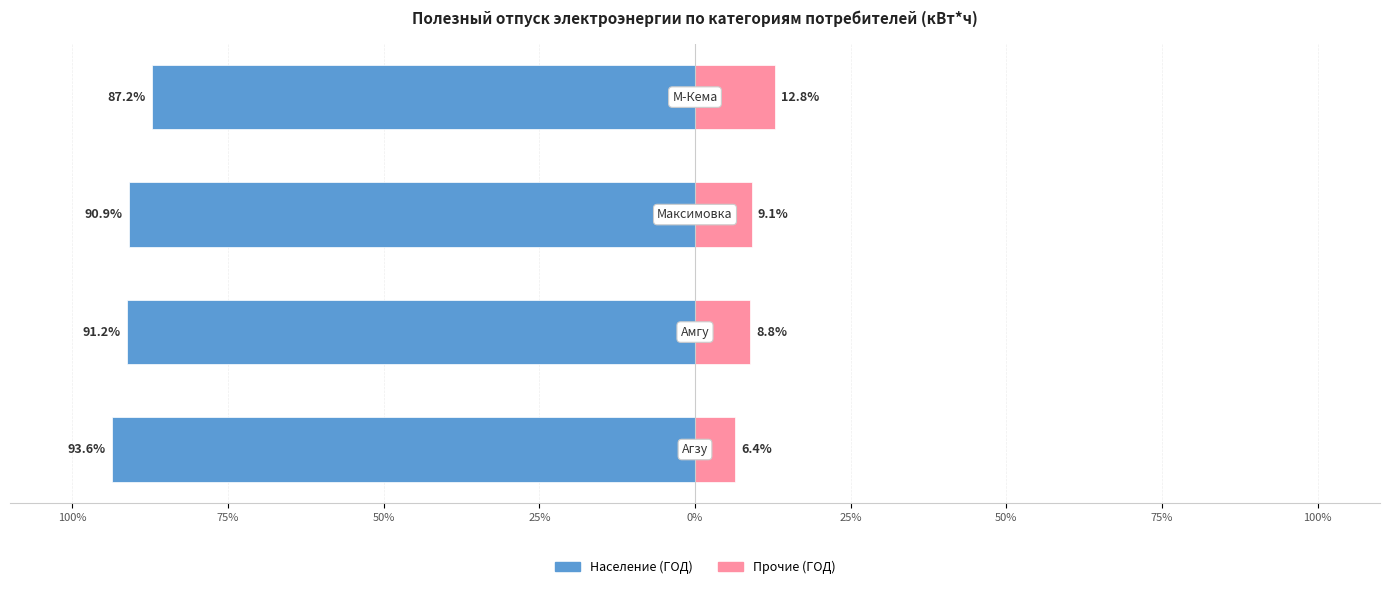

How many values in the Прочие (ГОД) series are below 9?

2